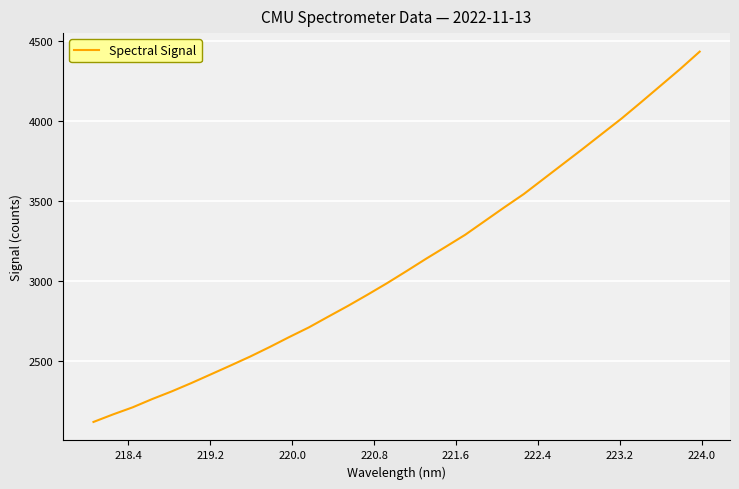

What is the greatest value displayed?

4433.0